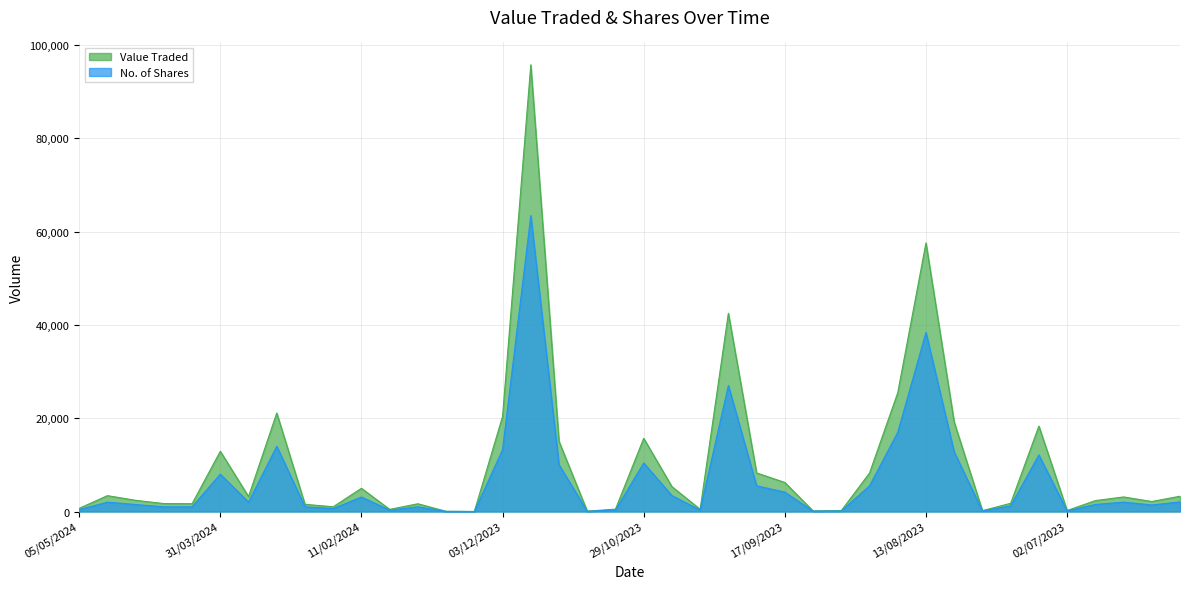

Reading left to right, list all the values displayed in this chart.

Value Traded: 672	3400	2400	1700	1670	12920	3210	21120	1539	1015	4979	458	1660	39	3	20403	95797	15038	75	507	15698	5327	472	42506	8268	6225	125	182	8250	25470	57600	19172	182	1760	18317	211	2337	3123	2142	3278
No. of Shares: 400	2000	1500	1000	1000	8000	2010	14000	1000	630	3112	290	1000	25	2	13267	63457	10025	50	340	10402	3415	300	27039	5512	4150	83	121	5500	16980	38400	12782	121	1200	12137	140	1508	2015	1400	2050